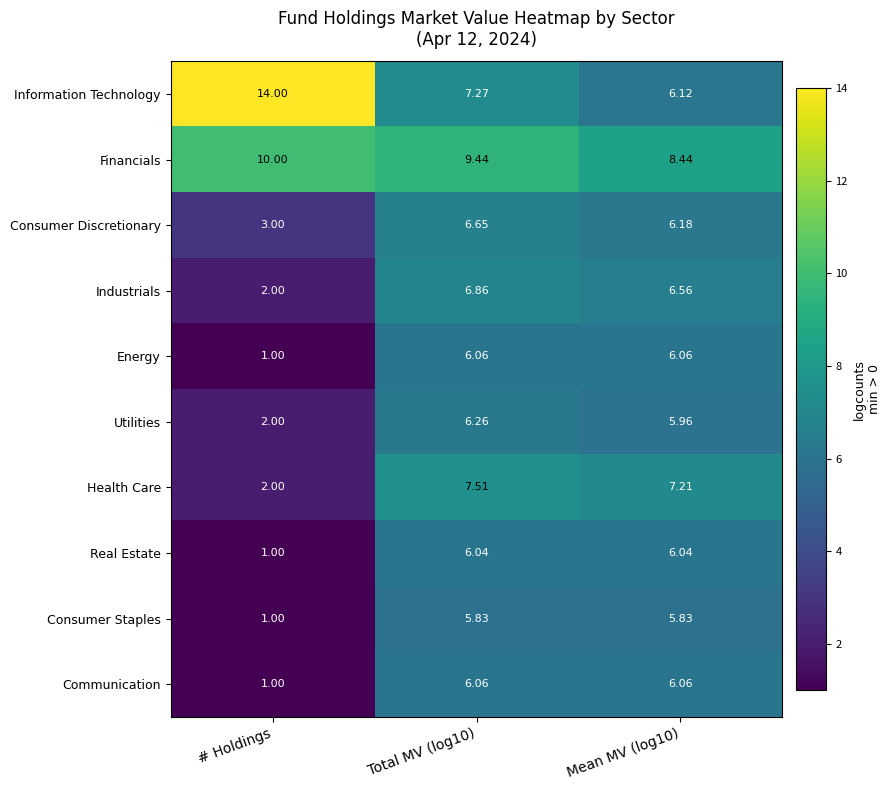

At which category does the chart reach its peak across all series?

# Holdings